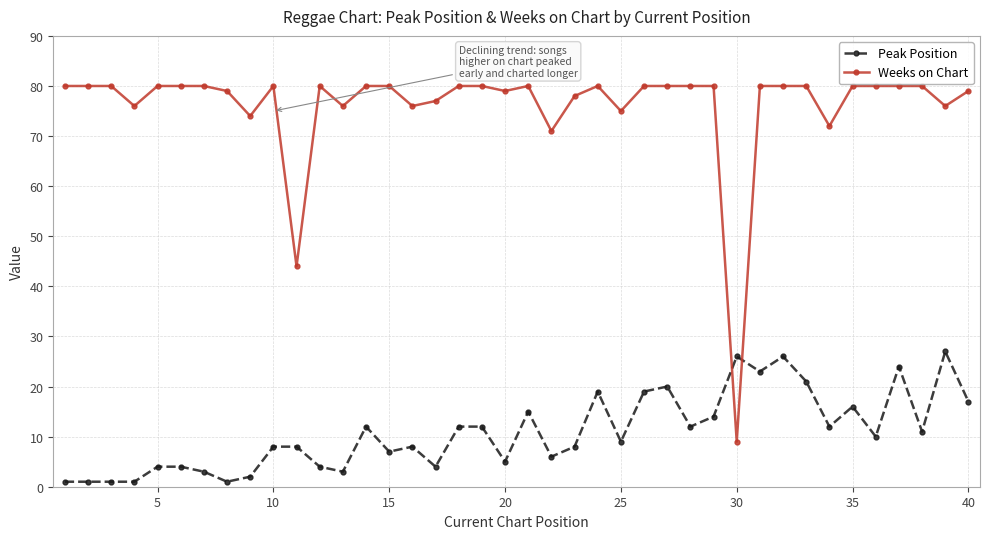

What is the average value of the Peak Position series?

11